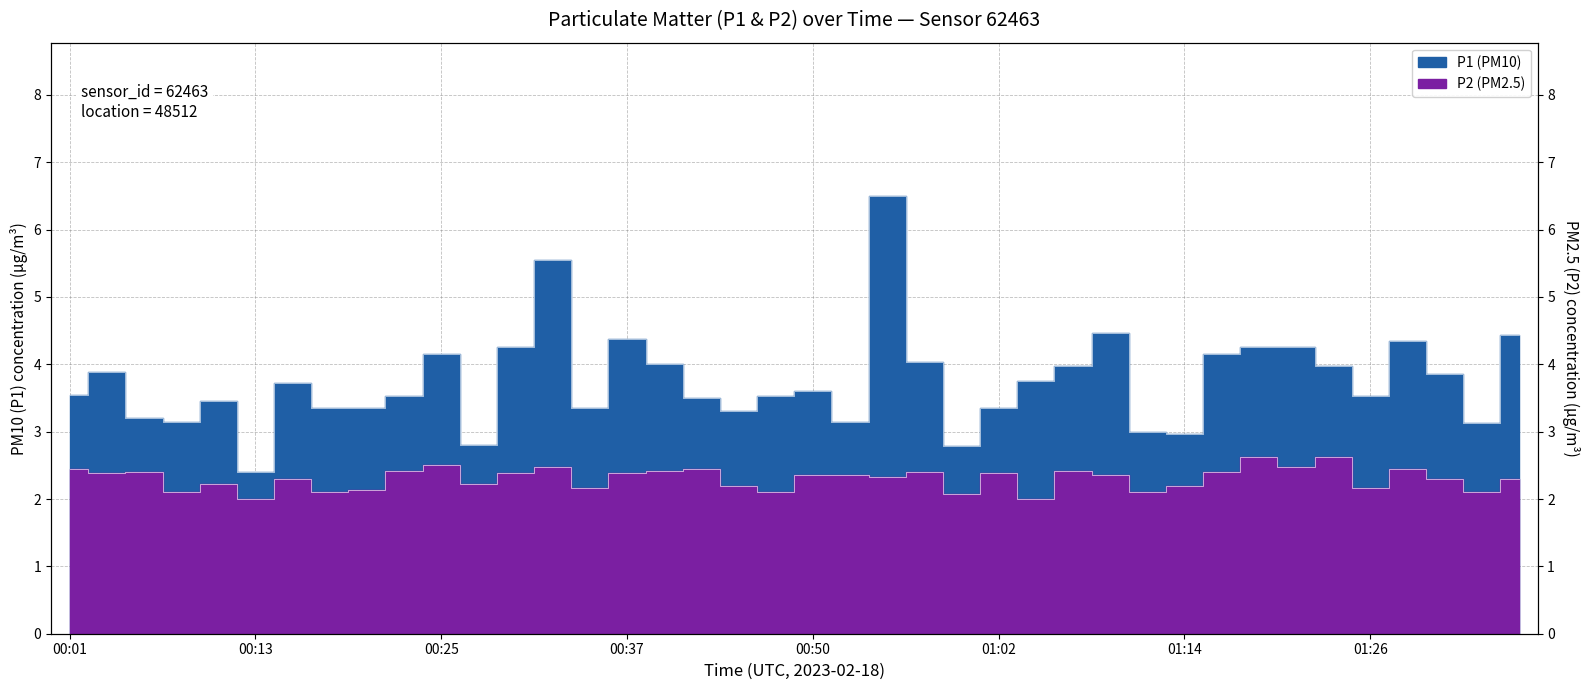

What is the difference between the P1 values at 00:45 and 00:18?

0.1